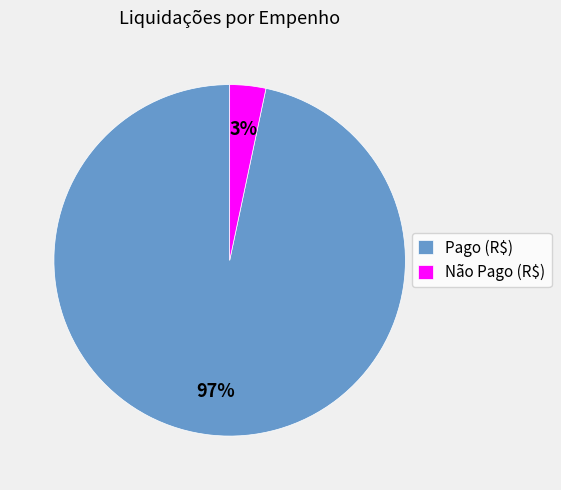

How many segments does this pie chart have?

2